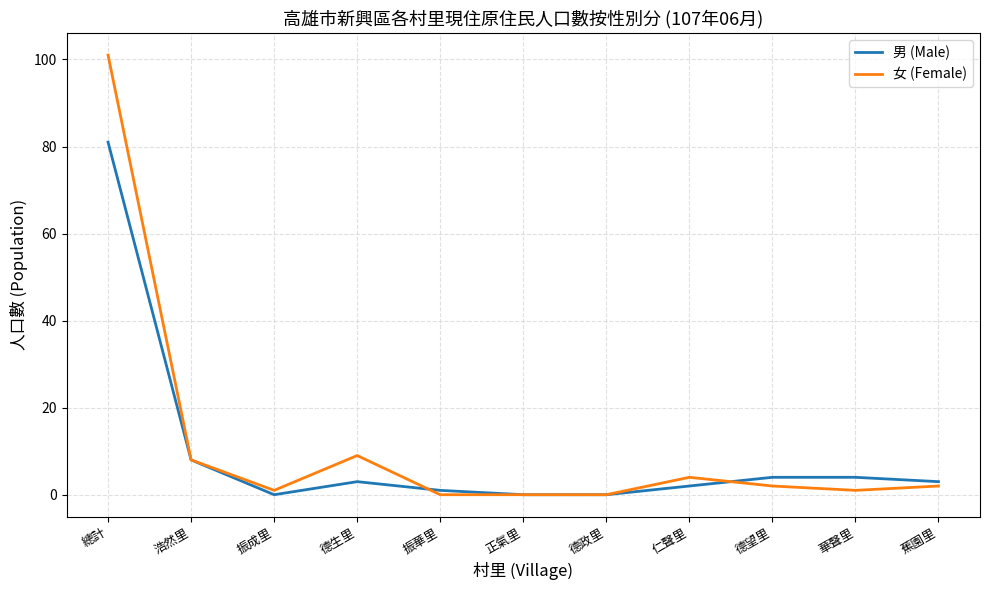

At 總計, list the series in order from smallest to largest.

男 (Male), 女 (Female)